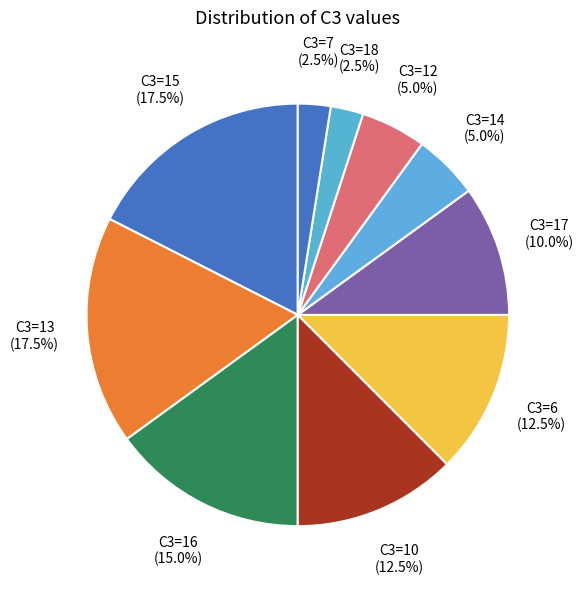

Between C3=12 and C3=10, which is larger?

C3=10